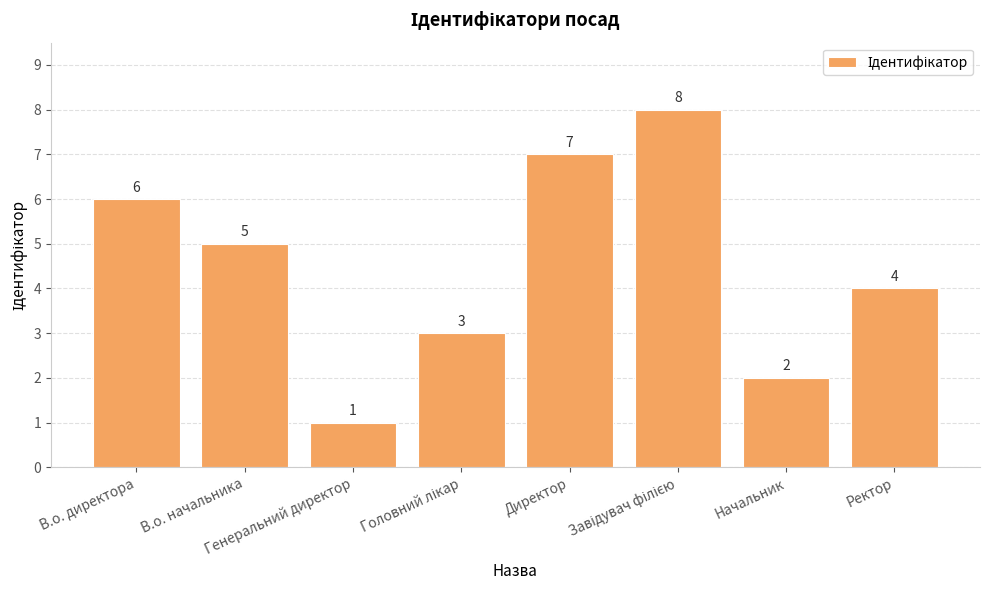

What is the ratio of the value at Директор to the value at В.о. директора?

1.2